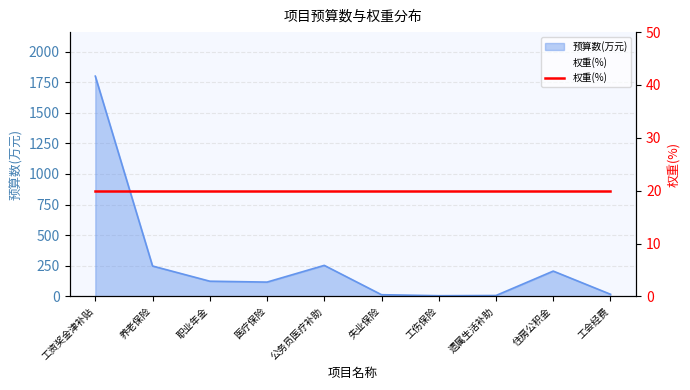

Which category has the highest value across all series?

工资奖金津补贴